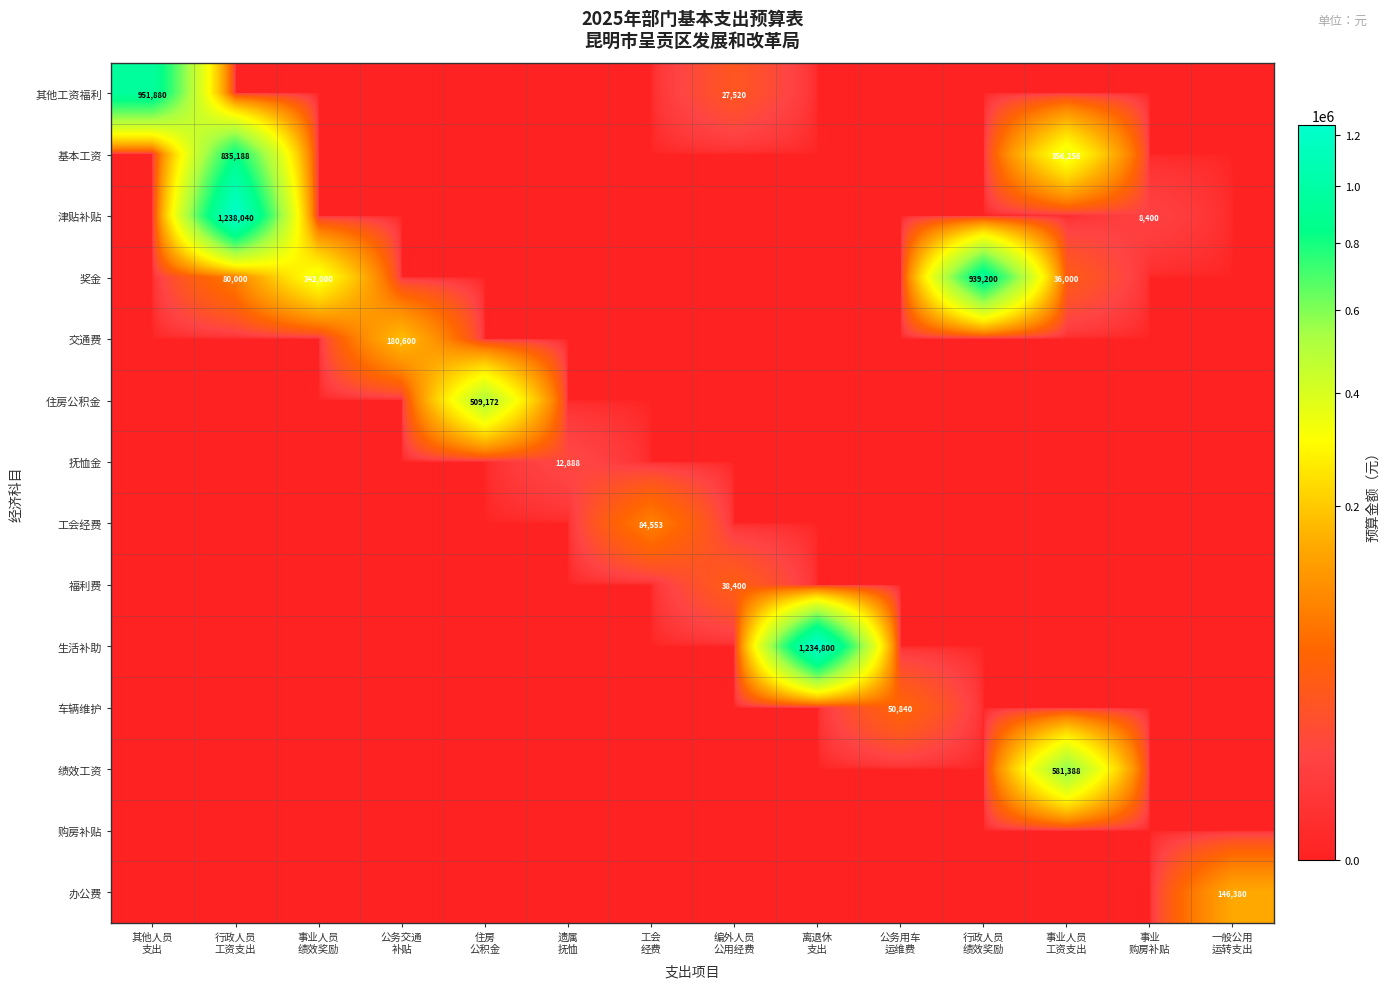

Is the value of 抚恤金 at 一般公用 运转支出 greater than the value of 车辆维护 at 行政人员 绩效奖励?

No